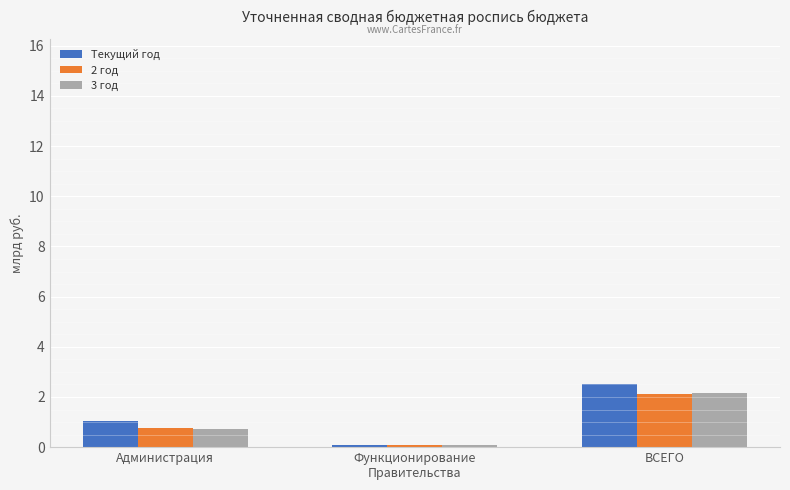

What is the difference between the 3 год values at Администрация and ВСЕГО?

1.4